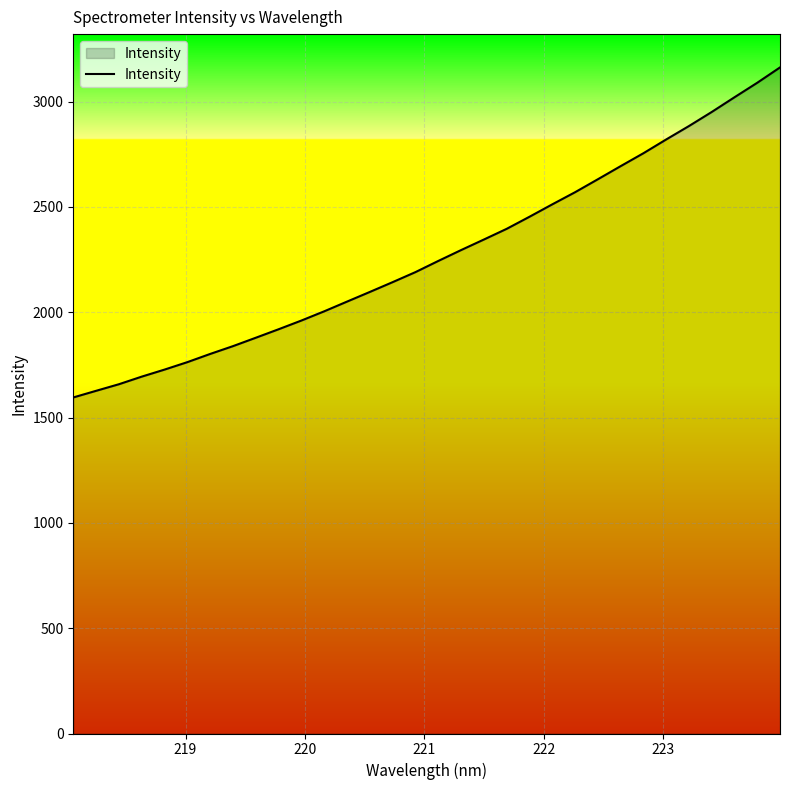

What is the maximum value shown in the chart?

3161.9